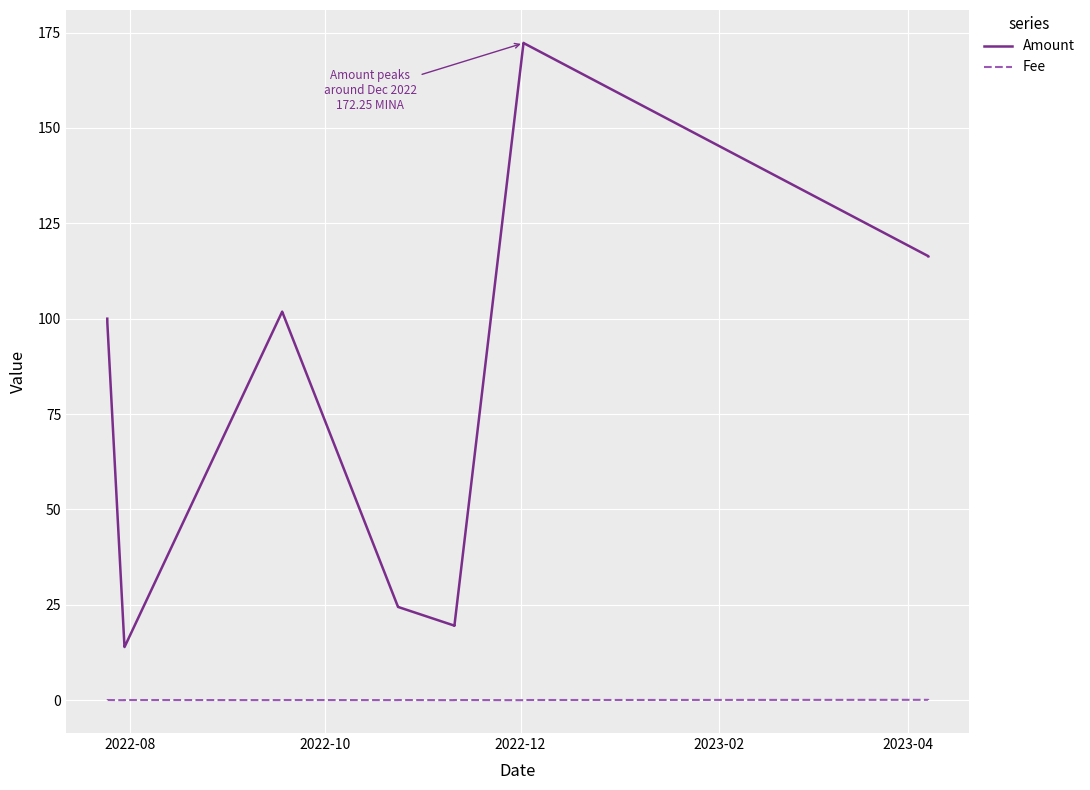

What is the sum of all Amount values?

1095.8